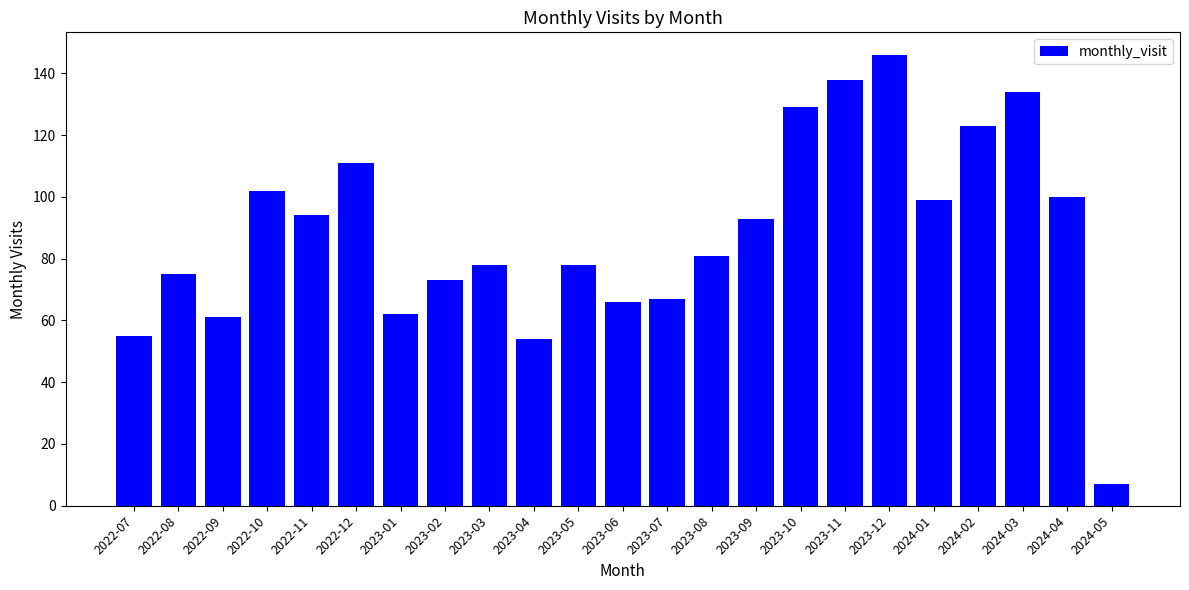

Does the chart contain stacked bars?

No